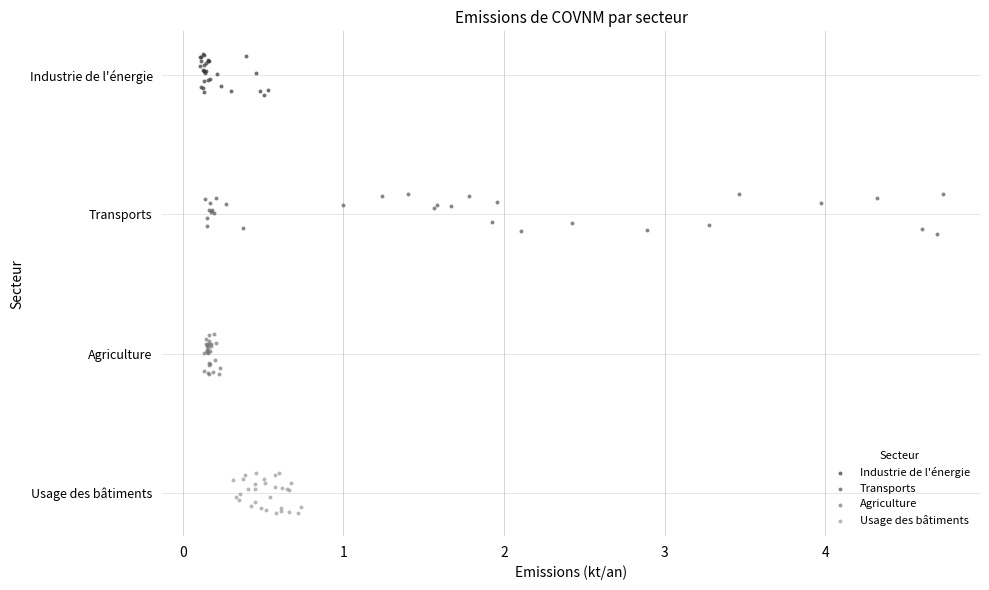

What are all the series names shown in the legend?

Industrie de l'énergie, Transports, Agriculture, Usage des bâtiments